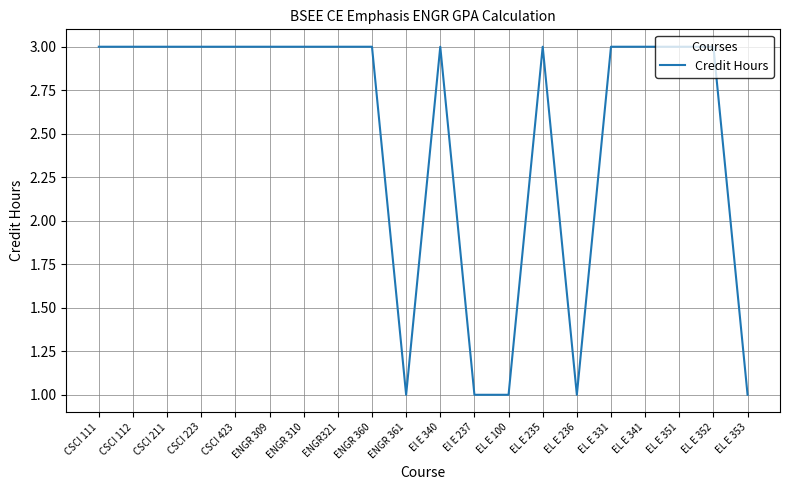

True or false: the data shows 3 at EL E 331.

True